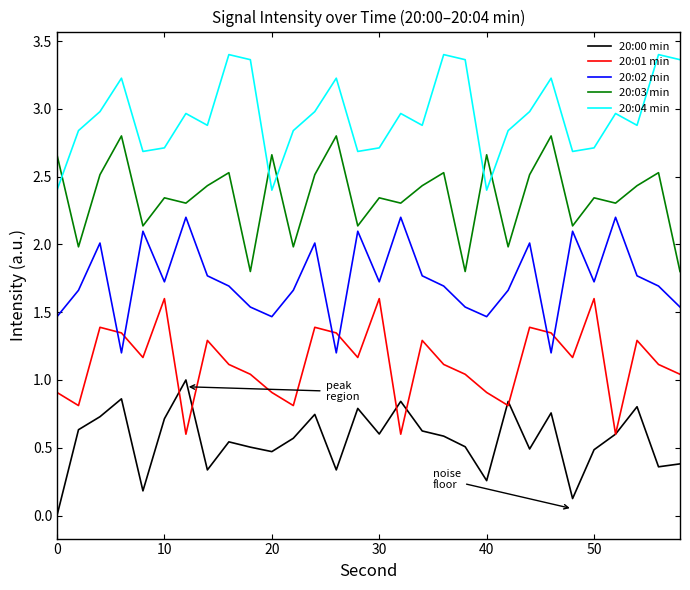

Rank the series by their maximum value, from lowest to highest.

20:00 min, 20:01 min, 20:02 min, 20:03 min, 20:04 min